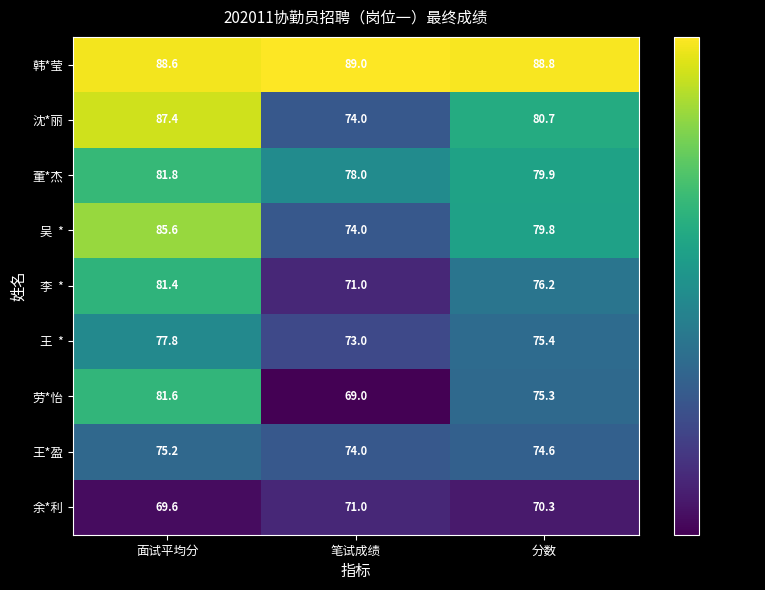

Is it true that 余*利 equals 70.3 at 分数?

True